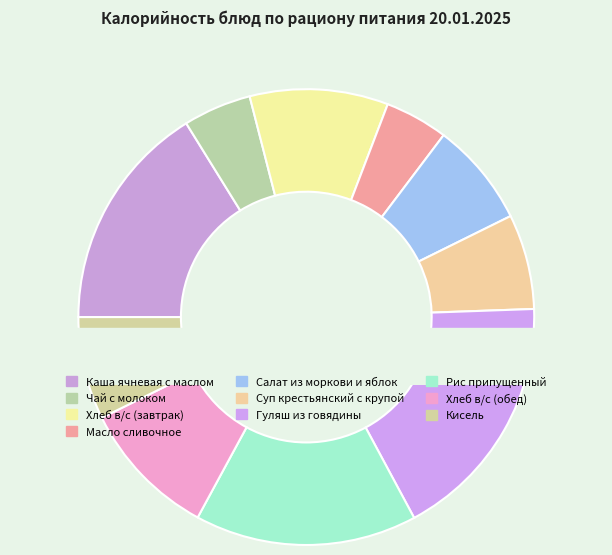

What portion of the pie excludes Масло сливочное?

95.5%